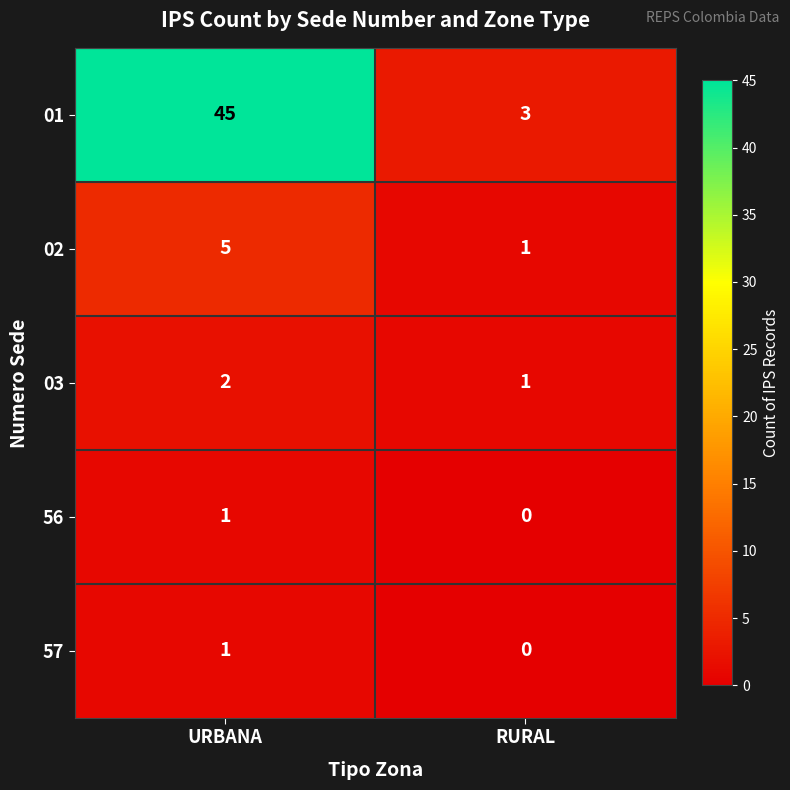

Is it true that 01 equals 45 at URBANA?

True